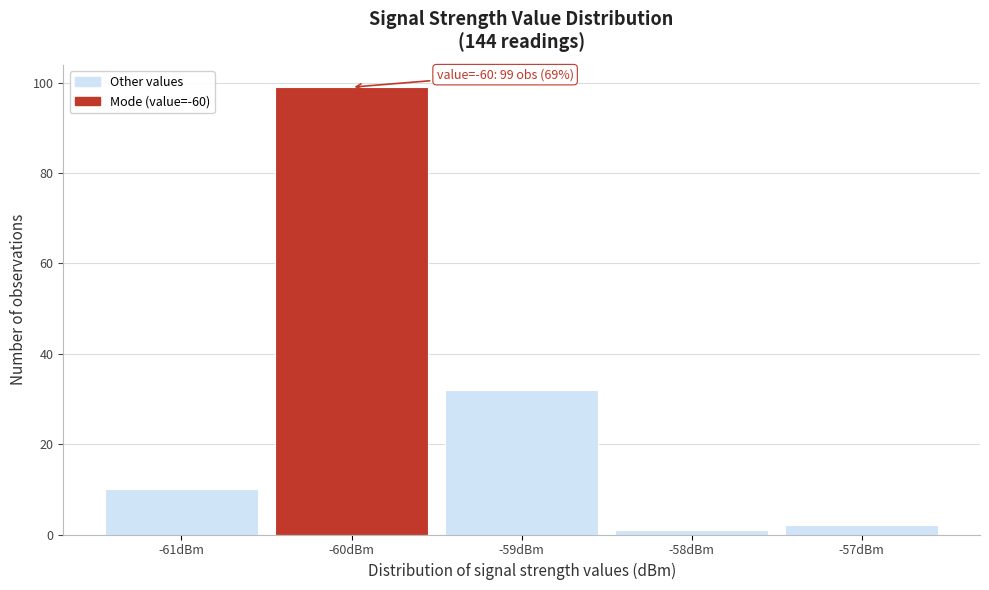

Which range on the x-axis has the tallest bar?

-60.5 to -59.5